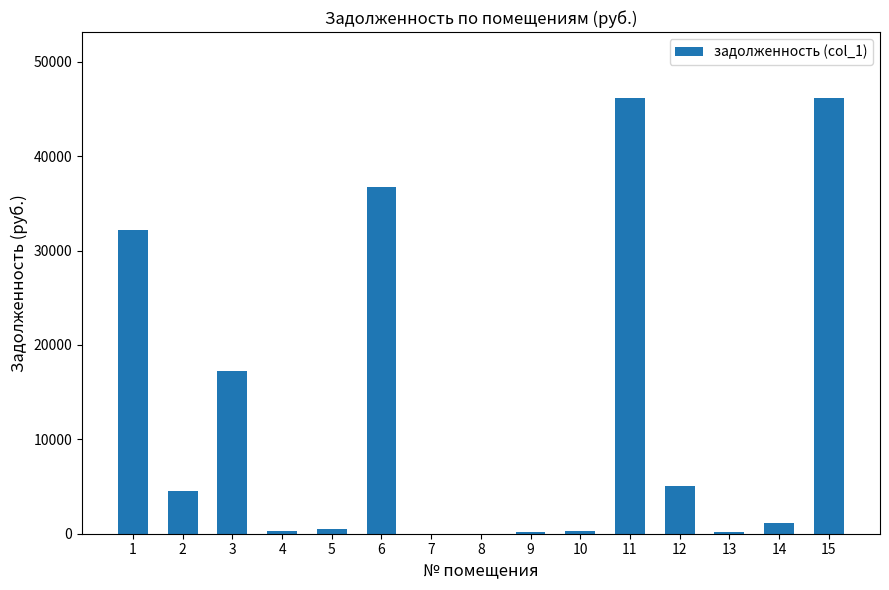

What is the change in value from 7 to 15?

+46209.0